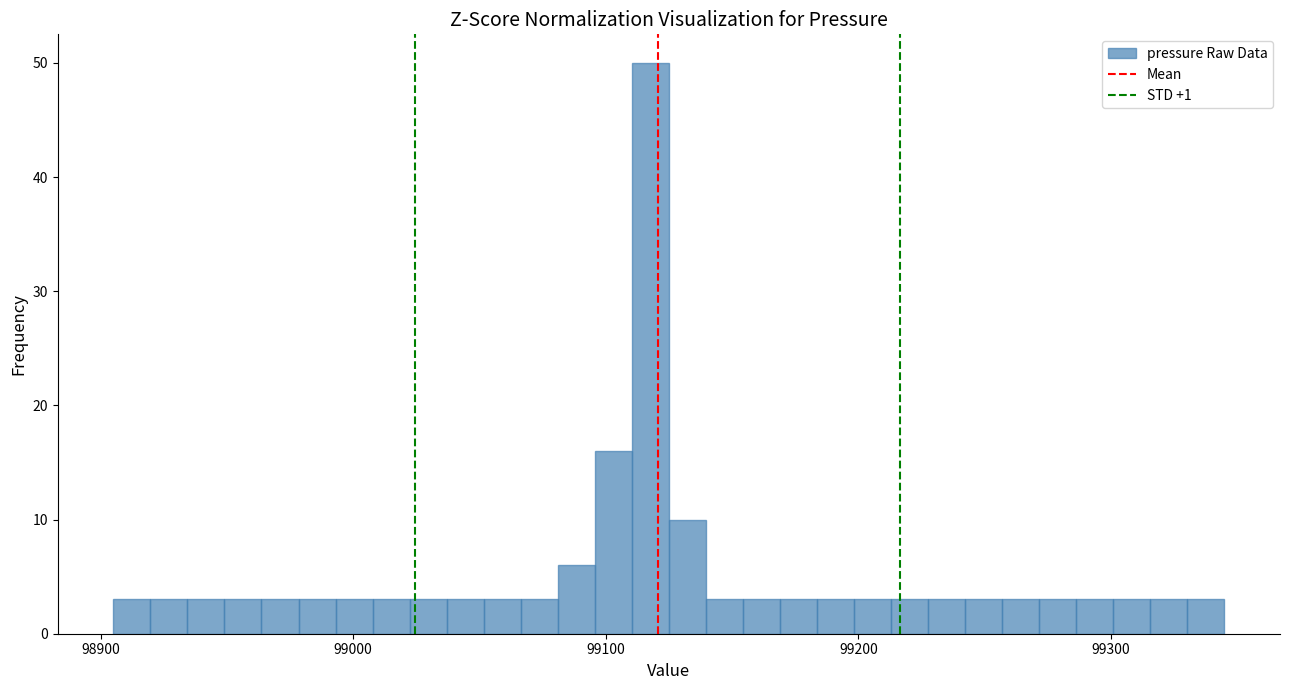

Around what value on the x-axis is the tallest bar? Give the approximate position of its centre, as read against the axis.

99120